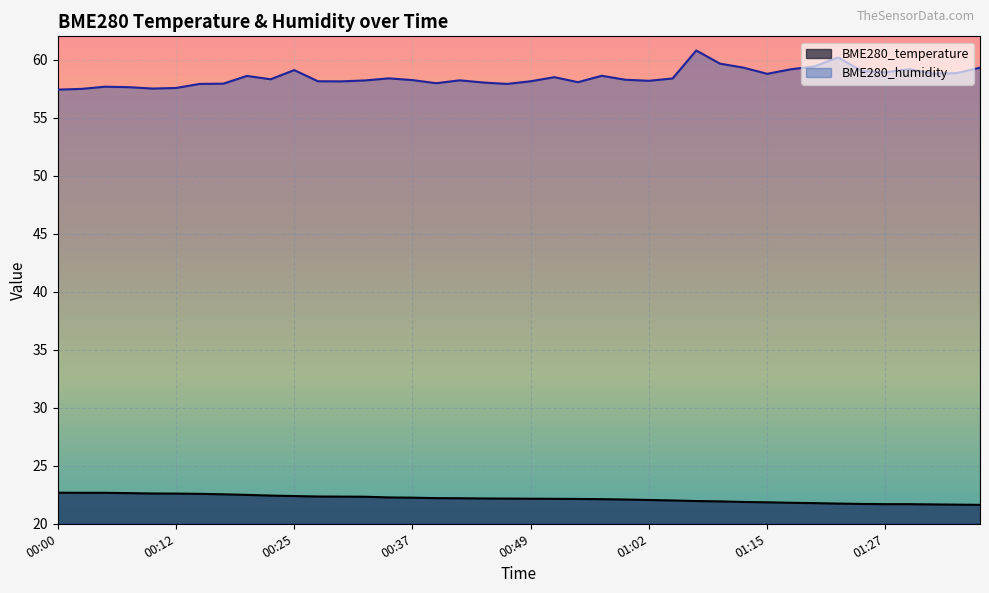

What is the greatest value displayed?

60.8